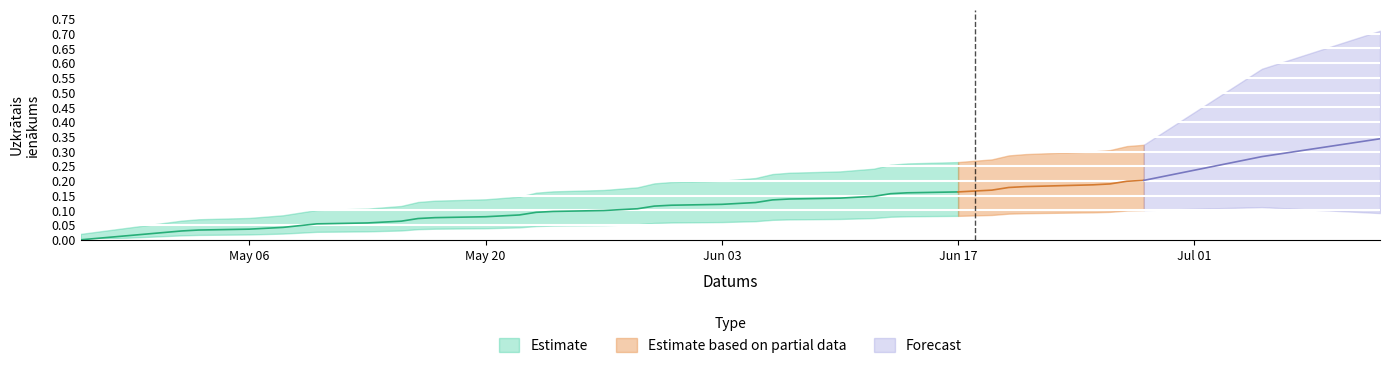

How many distinct data groups are displayed?

3